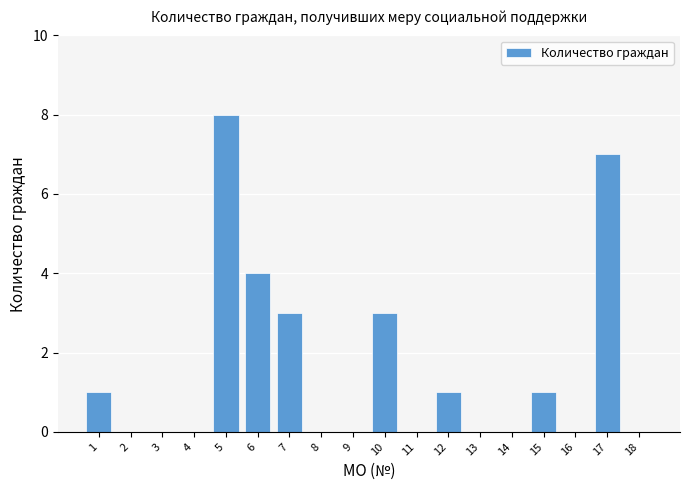

Reading right to left, extract all data points from this chart.

18=0	17=7	16=0	15=1	14=0	13=0	12=1	11=0	10=3	9=0	8=0	7=3	6=4	5=8	4=0	3=0	2=0	1=1